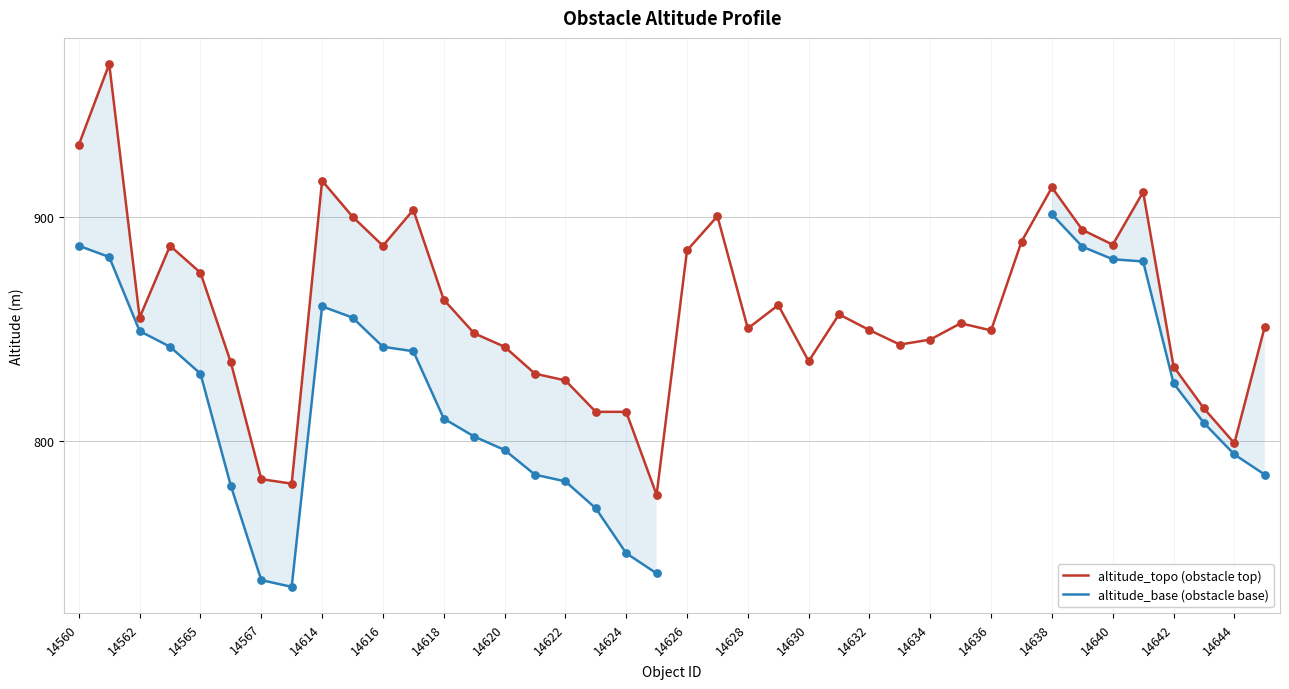

Which series has the widest spread of Y values?

altitude_topo (obstacle top)